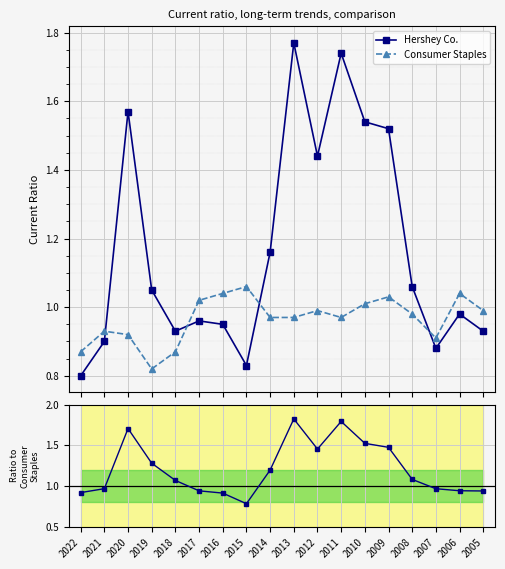

Where is Consumer Staples nearest to the value 0?

2019